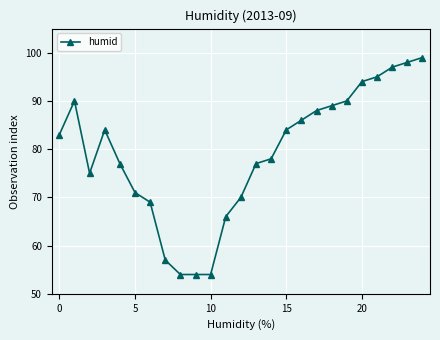

Reading right to left, what are all the values shown in this chart?

99	98	97	95	94	90	89	88	86	84	78	77	70	66	54	54	54	57	69	71	77	84	75	90	83